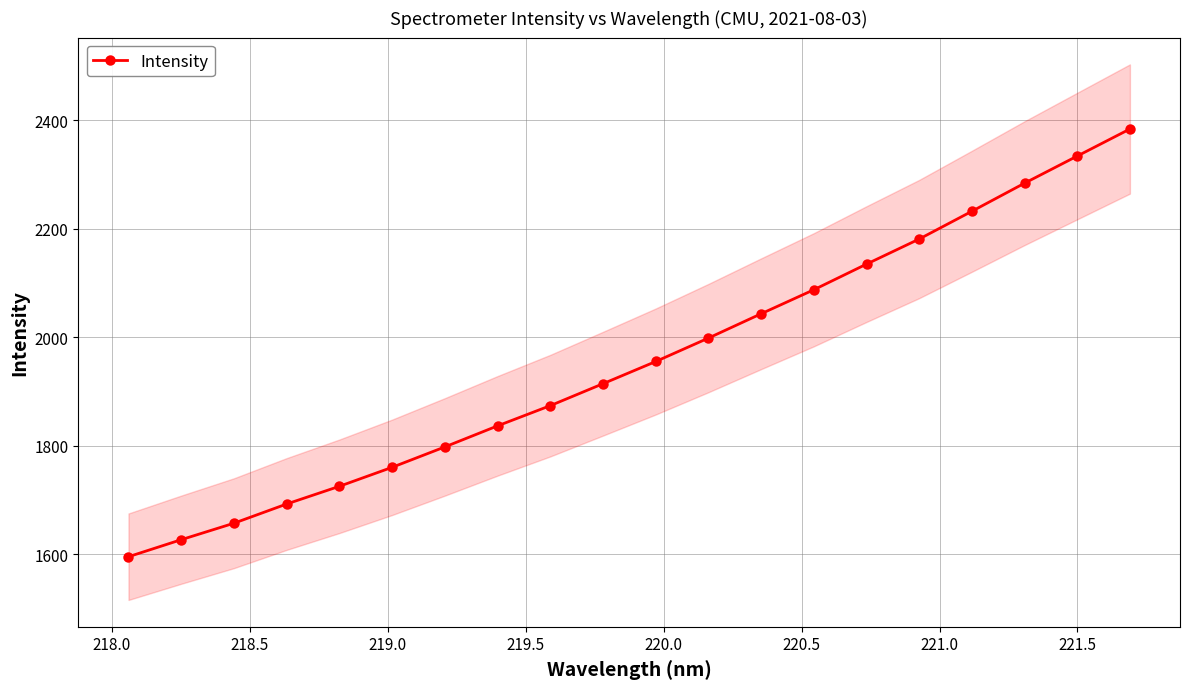

What is the minimum value for Intensity?

1595.2